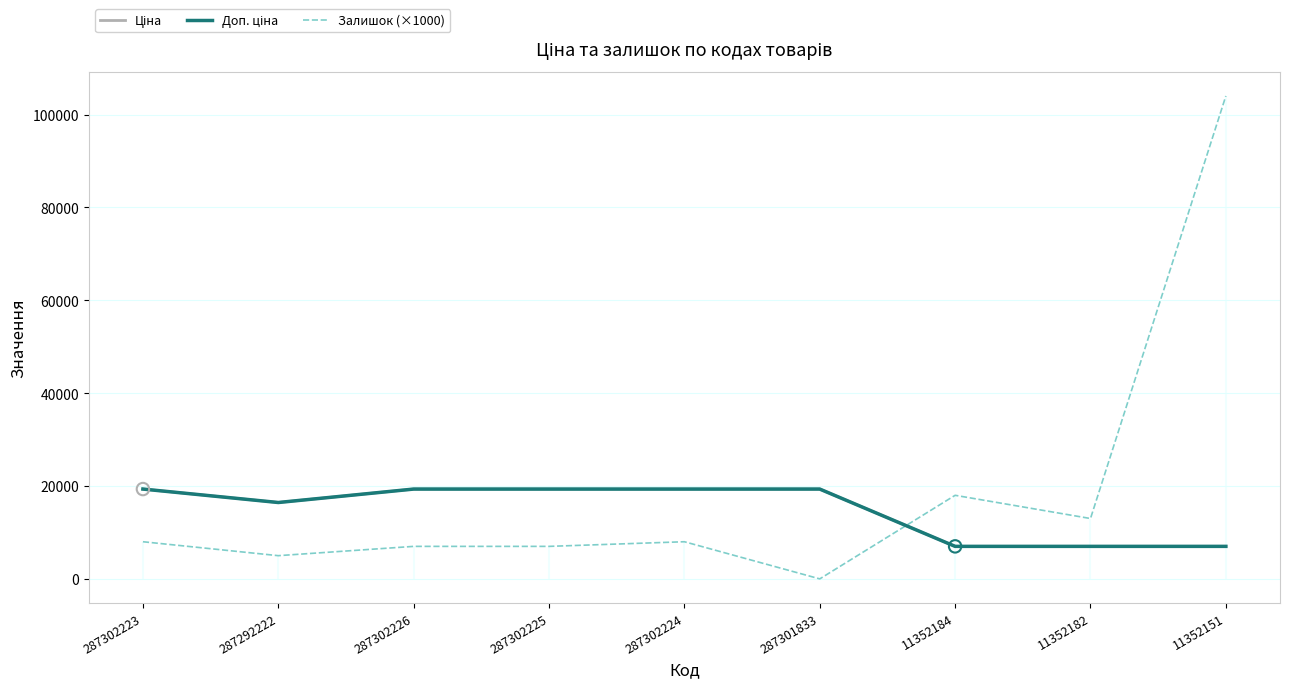

What is the total value across all series at 287301833?

38686.1